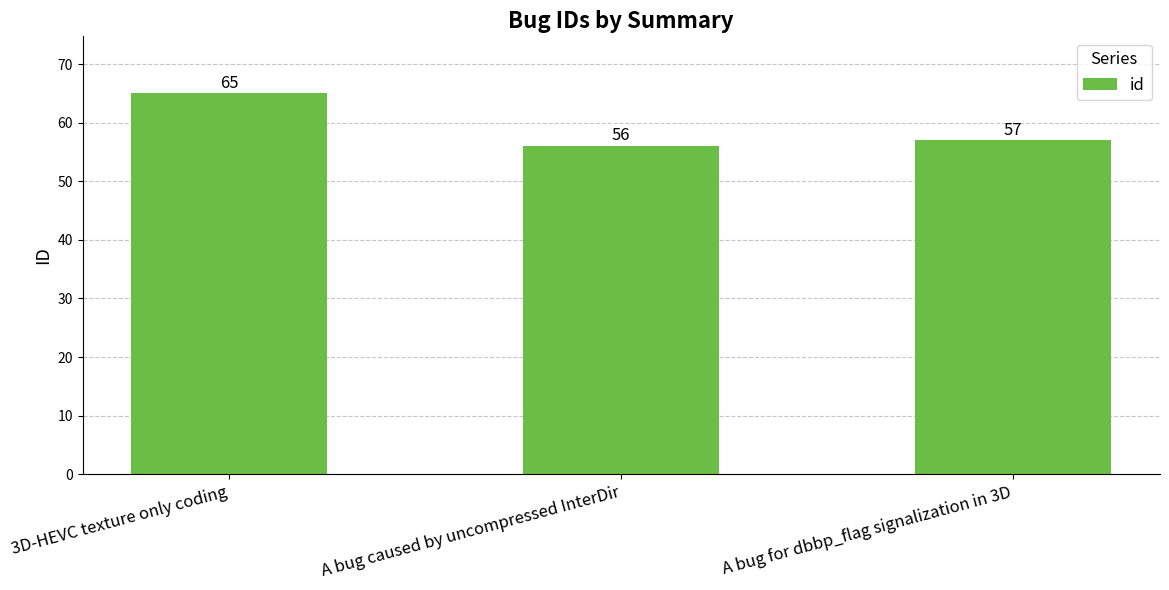

Does the chart contain stacked bars?

No